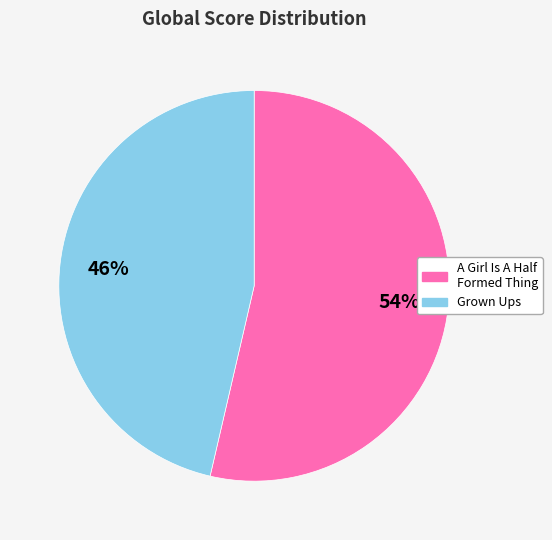

Which has a higher value, A Girl Is A Half Formed Thing or Grown Ups?

A Girl Is A Half Formed Thing